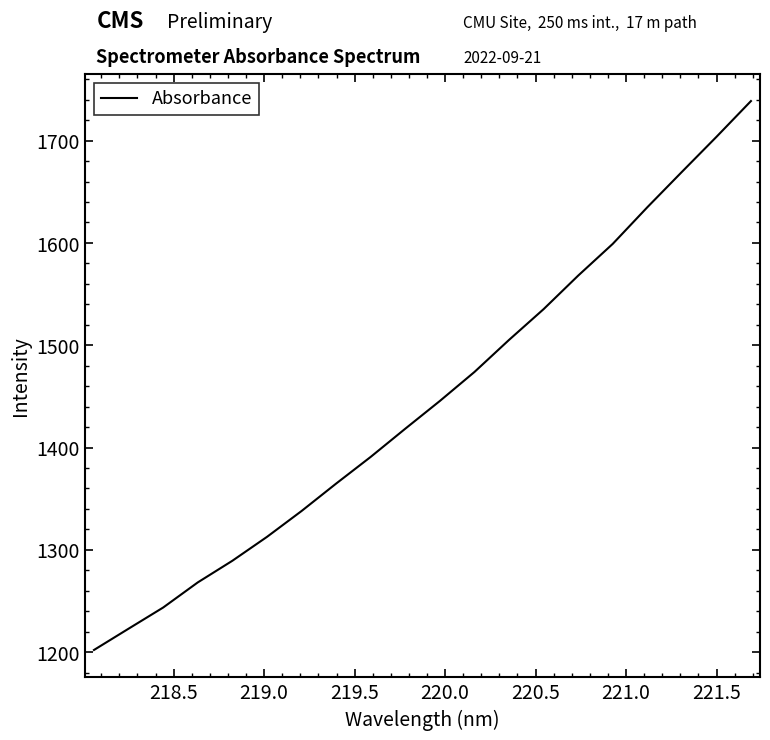

What is the smallest value displayed?

1202.1